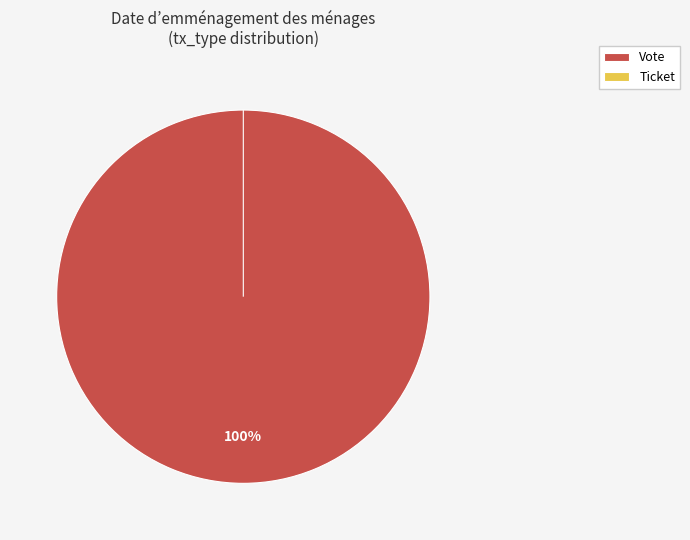

What is the change in value from Vote to Ticket?

-1